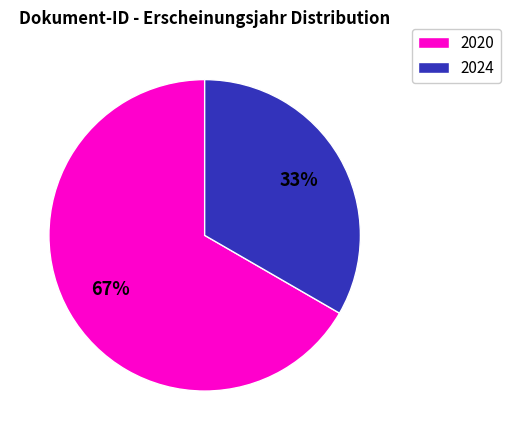

Approximately how many times larger is the value at 2024 compared to 2020?

0.5